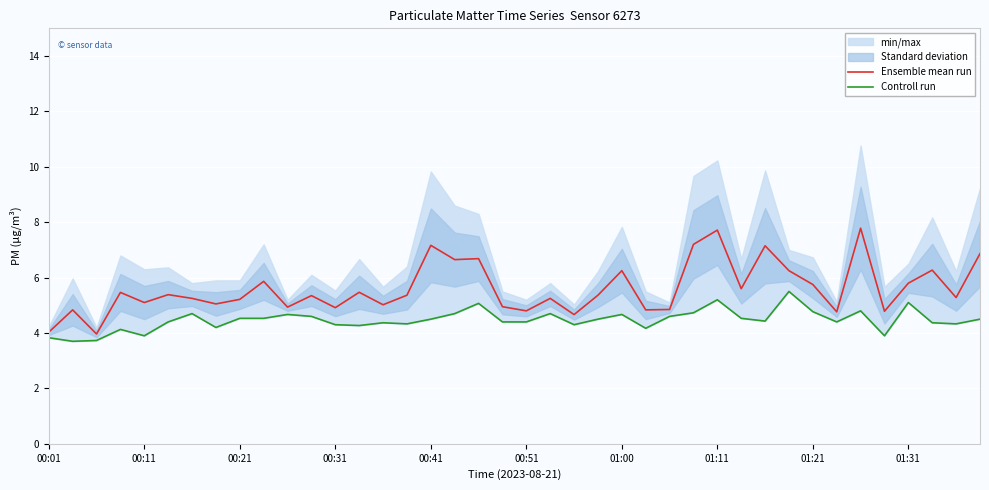

What are all the series names shown in the legend?

Ensemble mean run, Controll run